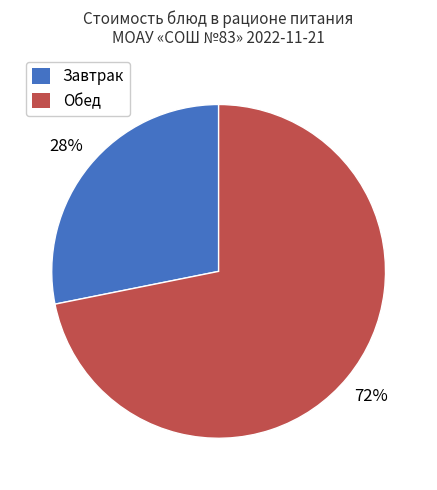

To the nearest percent, what is the combined percentage of Обед and Завтрак?

100%